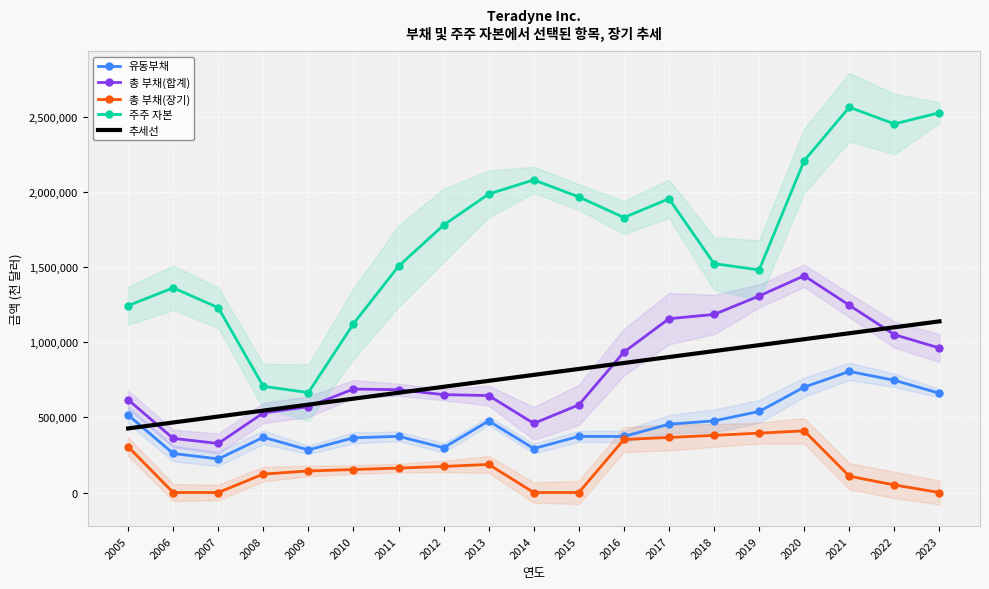

What is the lowest value of the 총 부채(합계) series?

326114.0